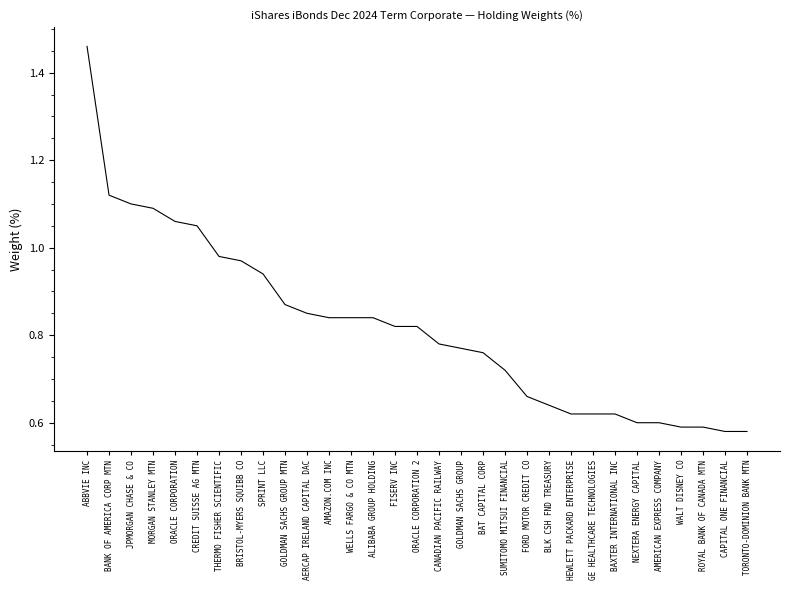

What is the change in value from AMAZON.COM INC to CAPITAL ONE FINANCIAL?

-0.3